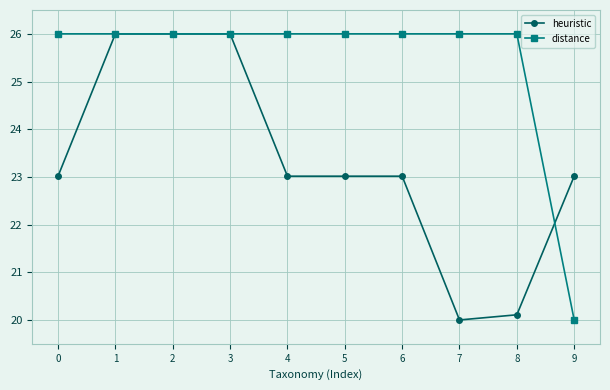

Which category has the lowest value in the distance series?

9